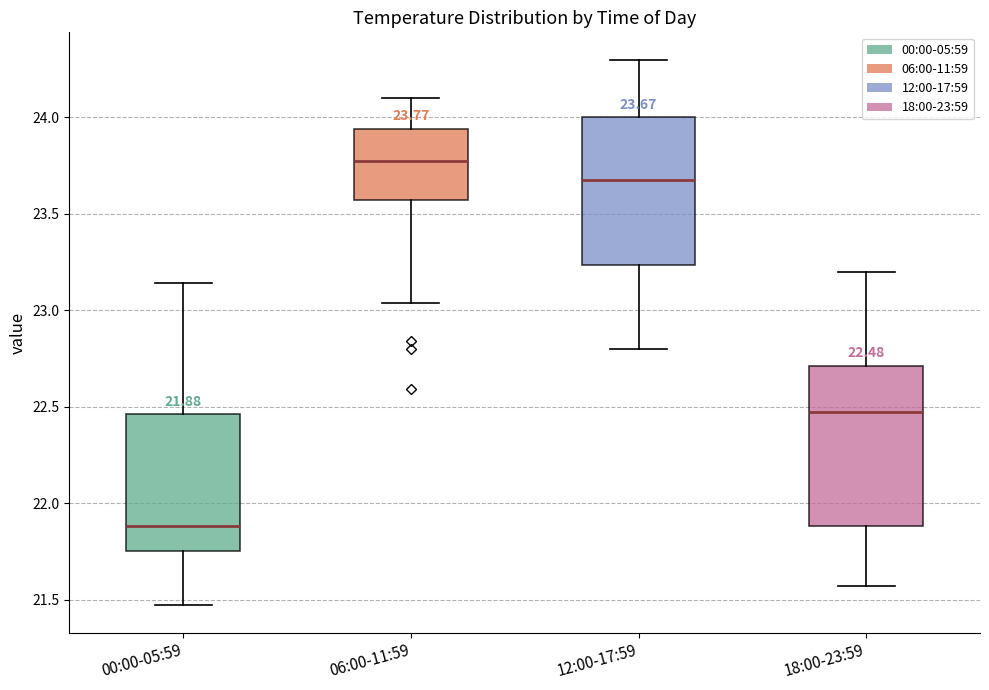

Which box's median line is the lowest?

00:00-05:59